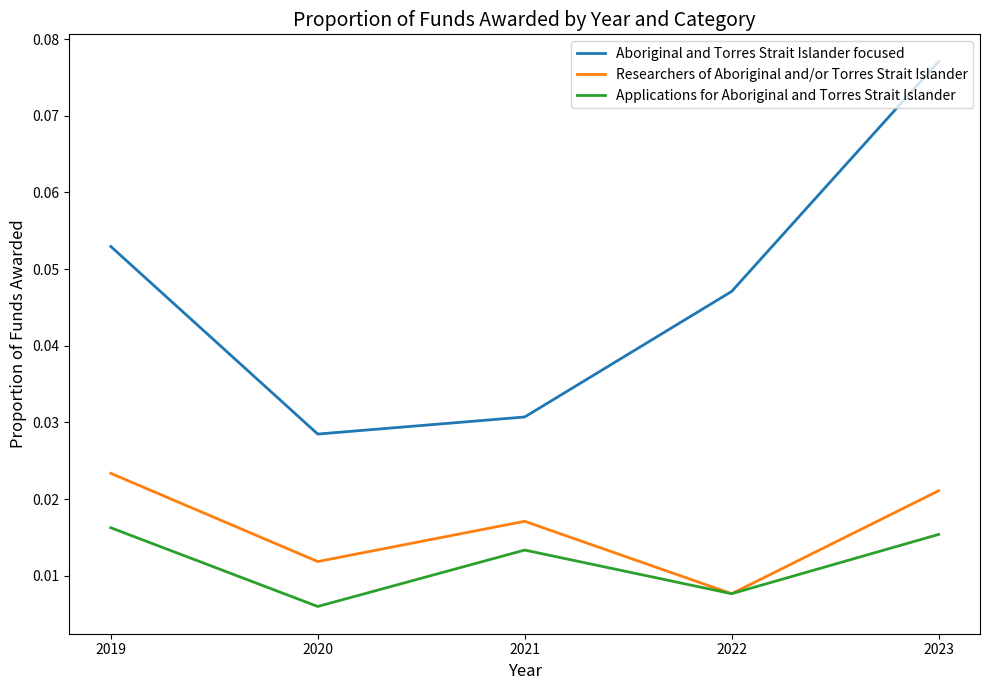

How many categories are shown in the chart?

5